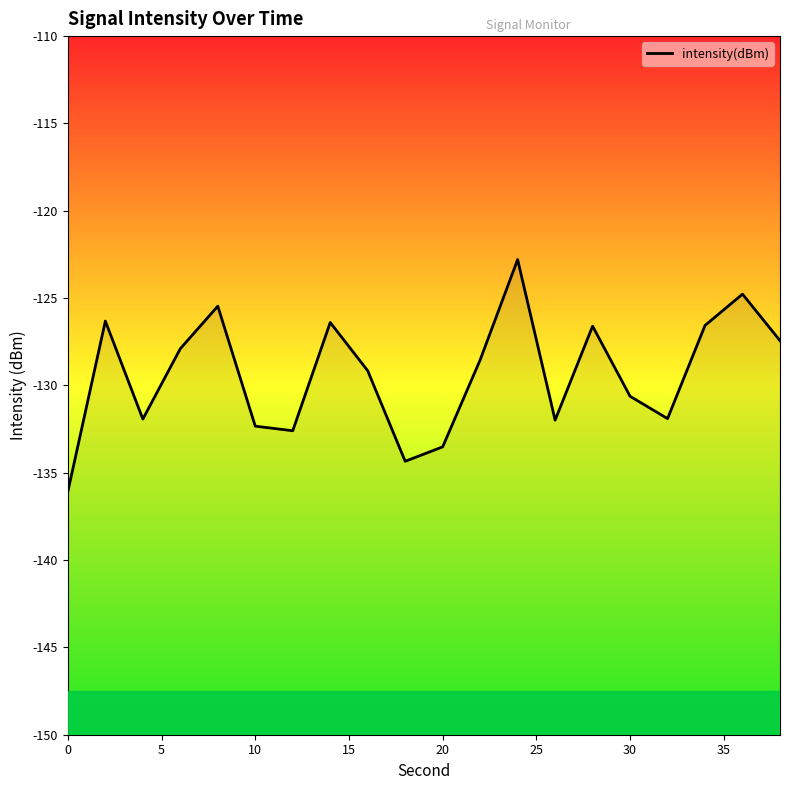

Is it true that the value at 30 is -63.2?

False